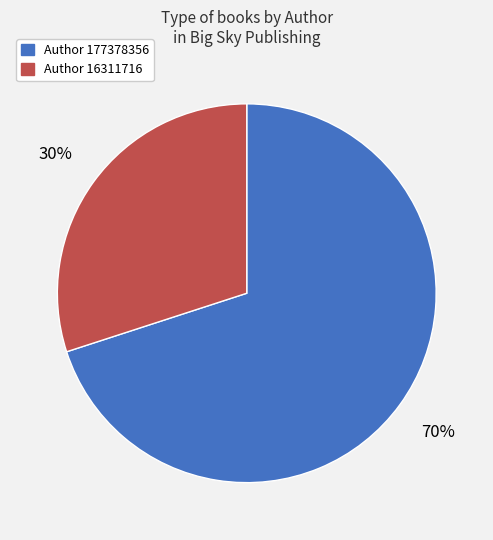

How many segments does this pie chart have?

2